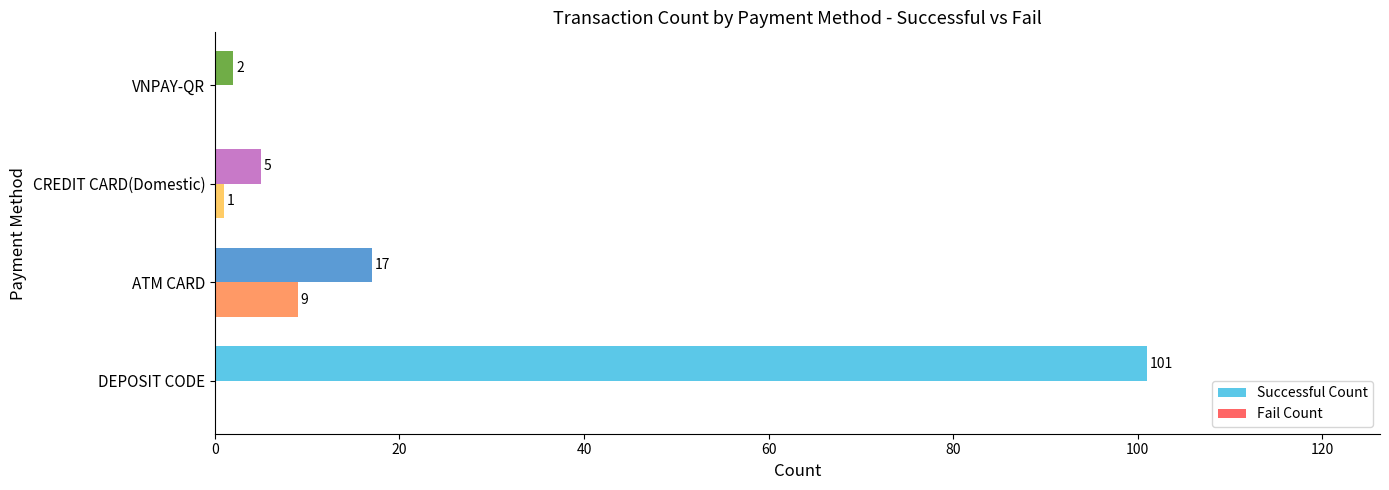

What is the maximum value for Successful Count?

101